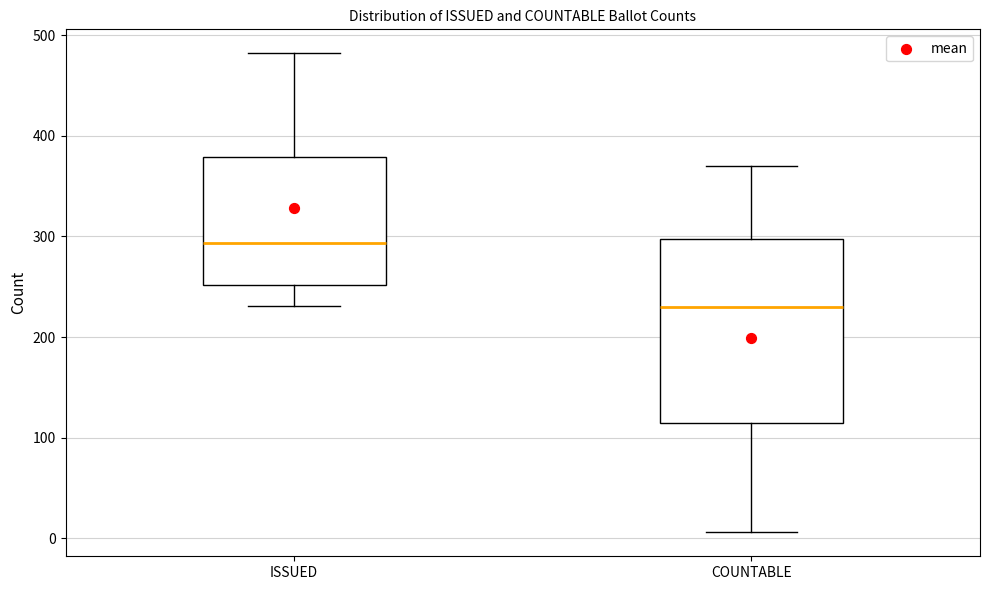

Which box has the highest median line?

ISSUED